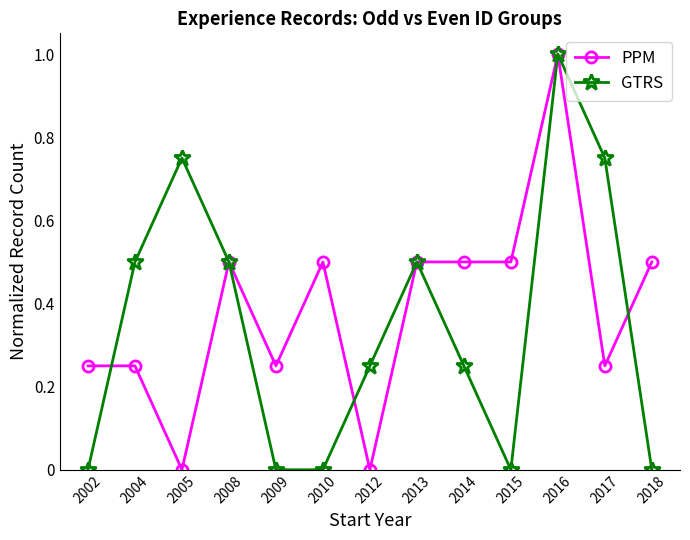

What is the difference between the highest and lowest values at 2018?

0.5